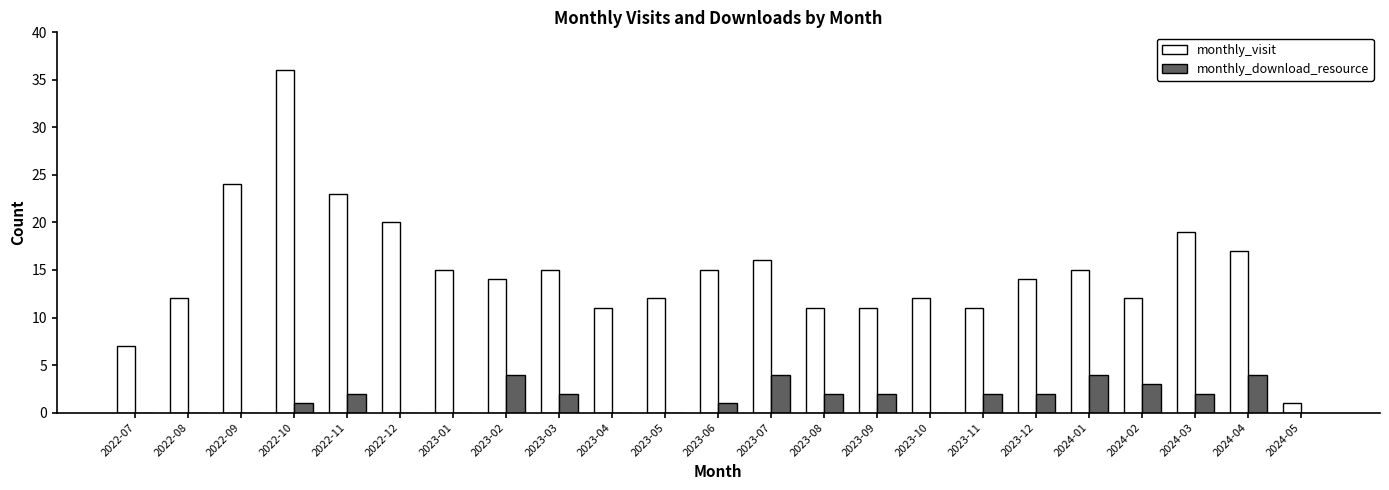

Which label corresponds to the largest value in the chart?

2022-10